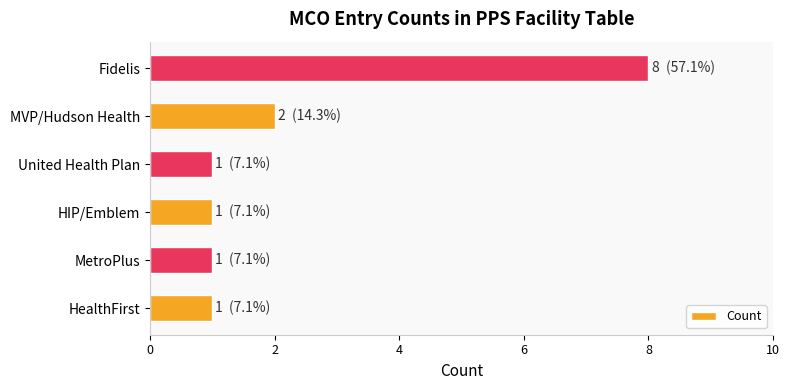

The value at HealthFirst is 1. True or false?

True